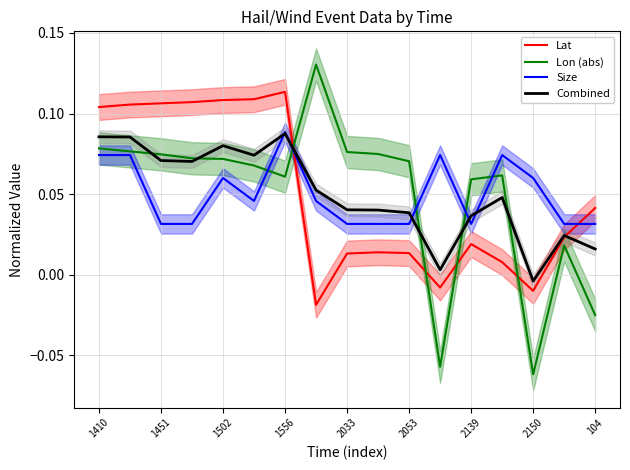

At which label does Lon (abs) first exceed 0?

1410